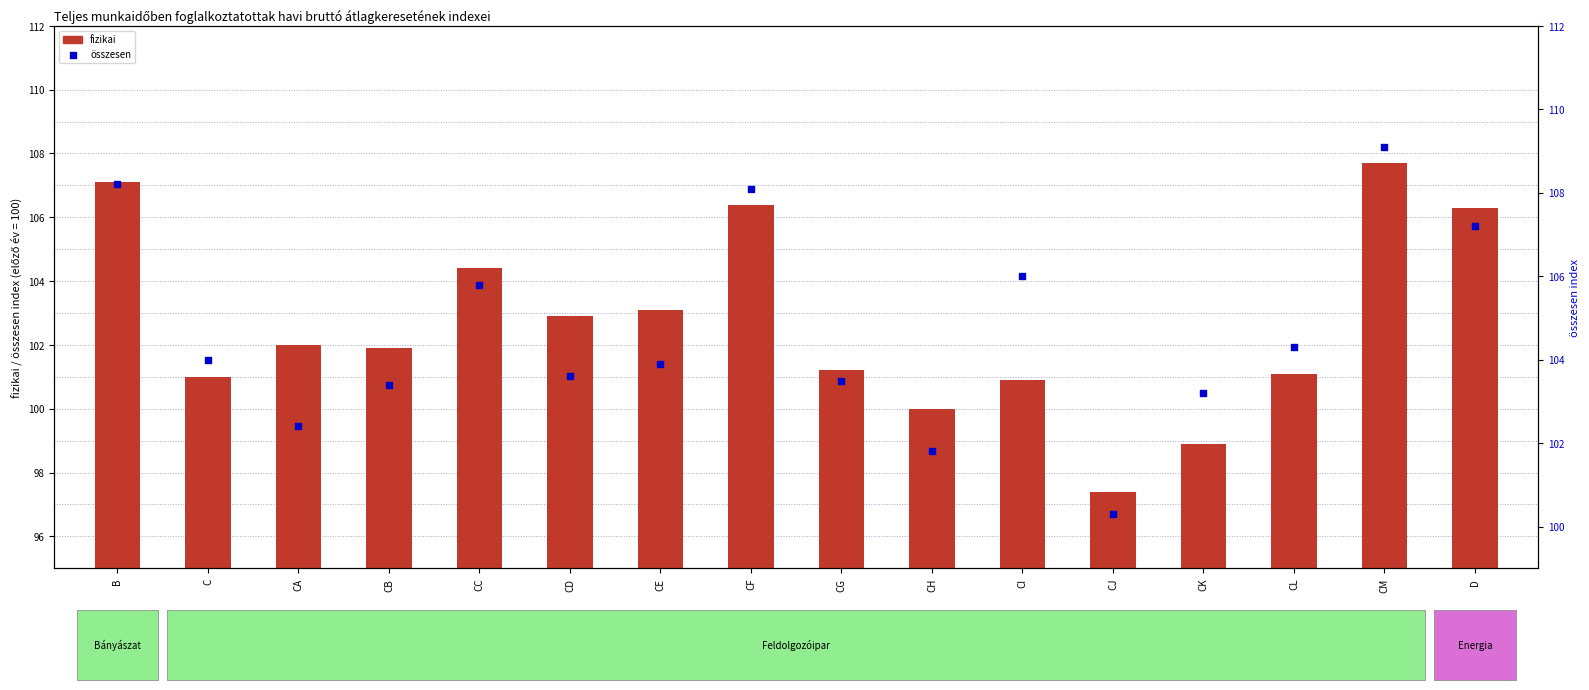

Which series has the largest Y range (max minus min)?

fizikai